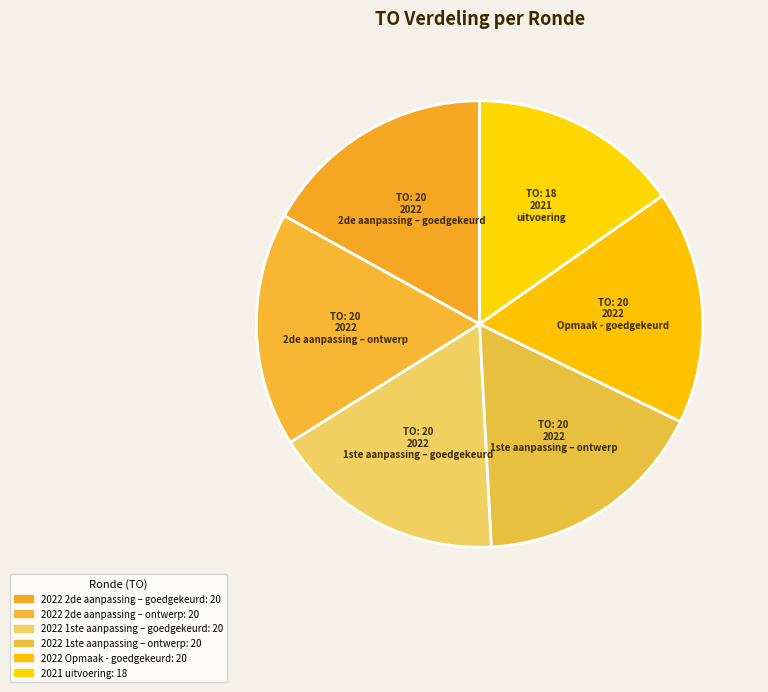

What percentage is the 2021 uitvoering slice, to the nearest percent?

15%